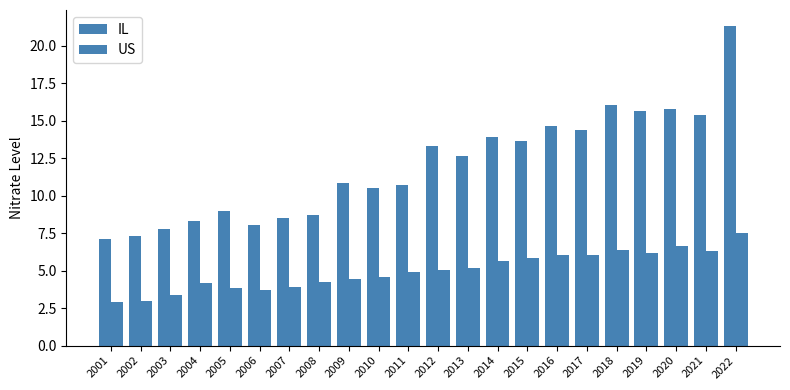

Which category has the lowest value in the IL series?

2001